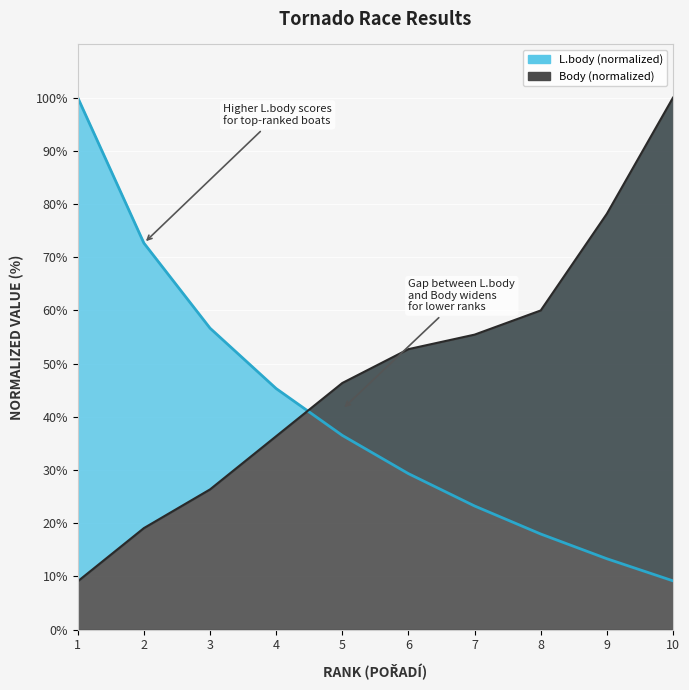

Is it true that Body equals 52.7 at 6?

True